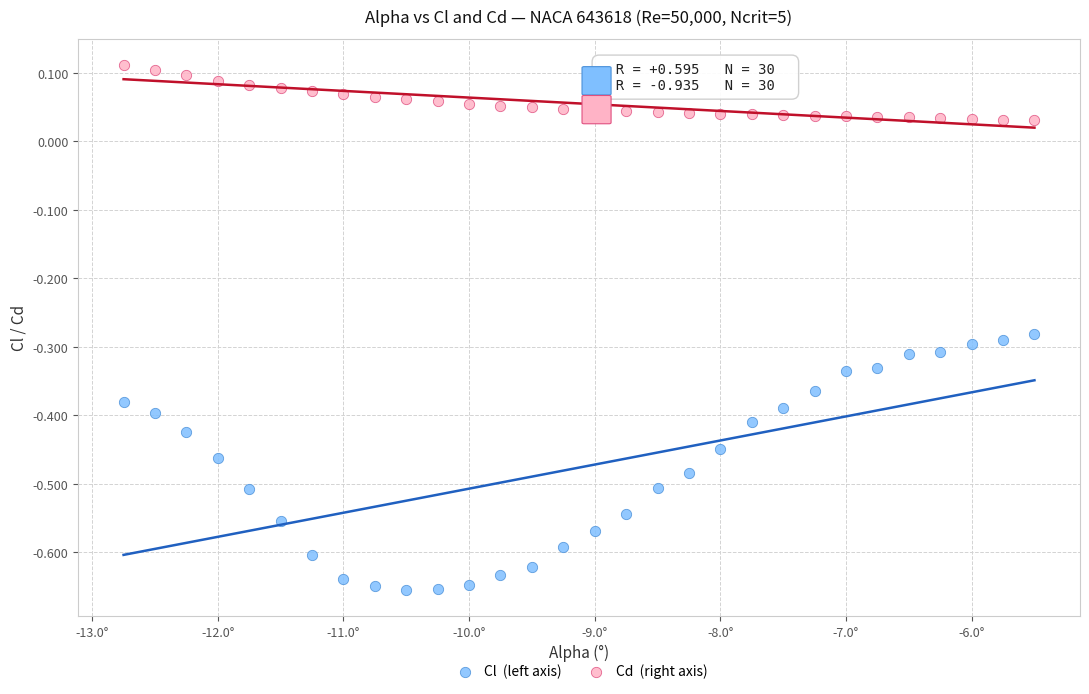

Across all data points, what is the range of Y values (max minus min)?

0.8